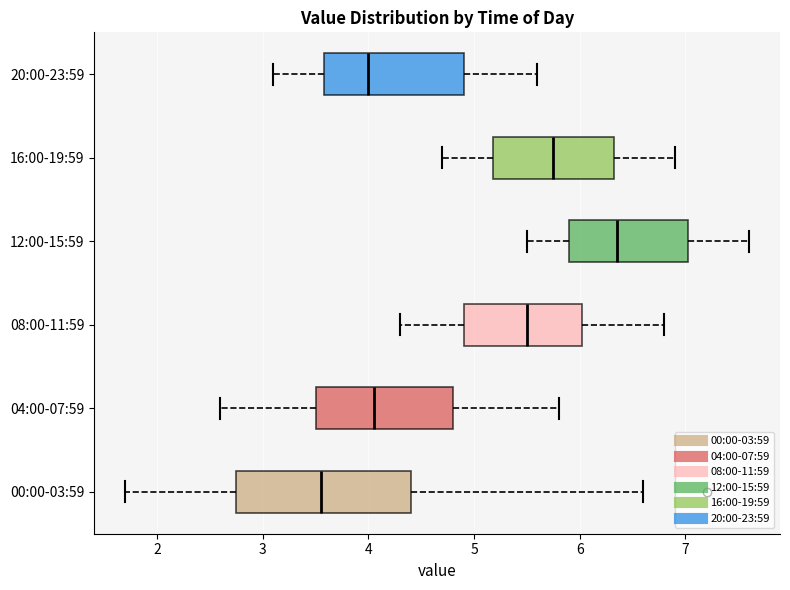

Which box has the furthest to the left median line?

00:00-03:59